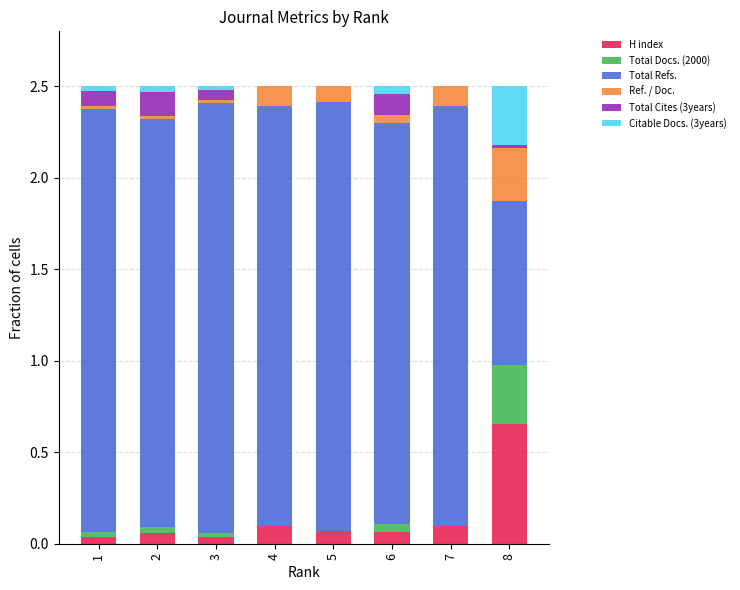

Which category has the highest value in the H index series?

8